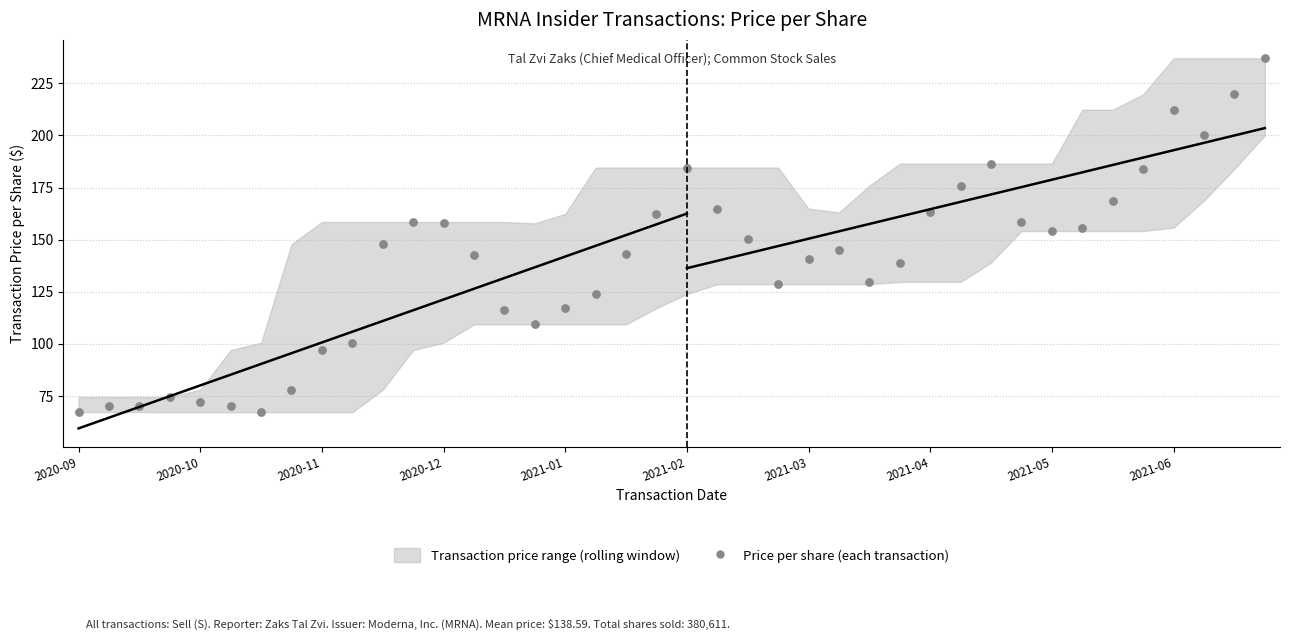

What is the change in value from 2020-11-09 to 2021-06-30?

+159.0